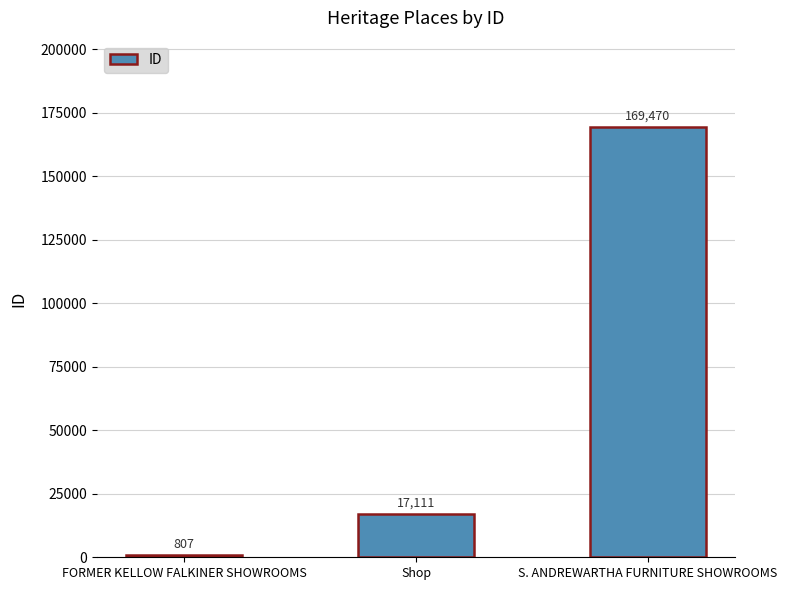

What value does the data have at Shop, to the nearest 100?

17100